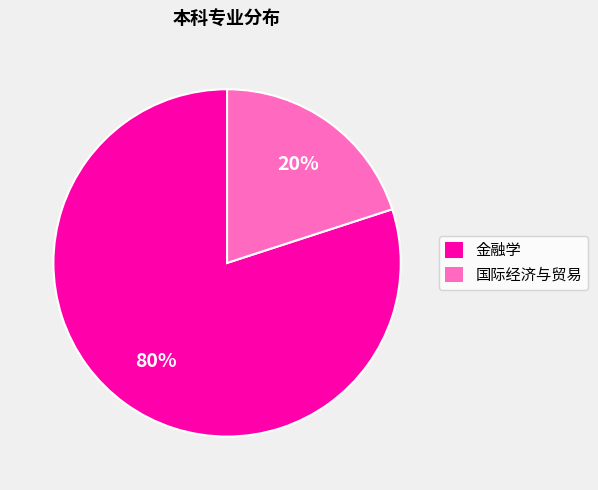

Combined, do 金融学 and 国际经济与贸易 account for over 50%?

Yes